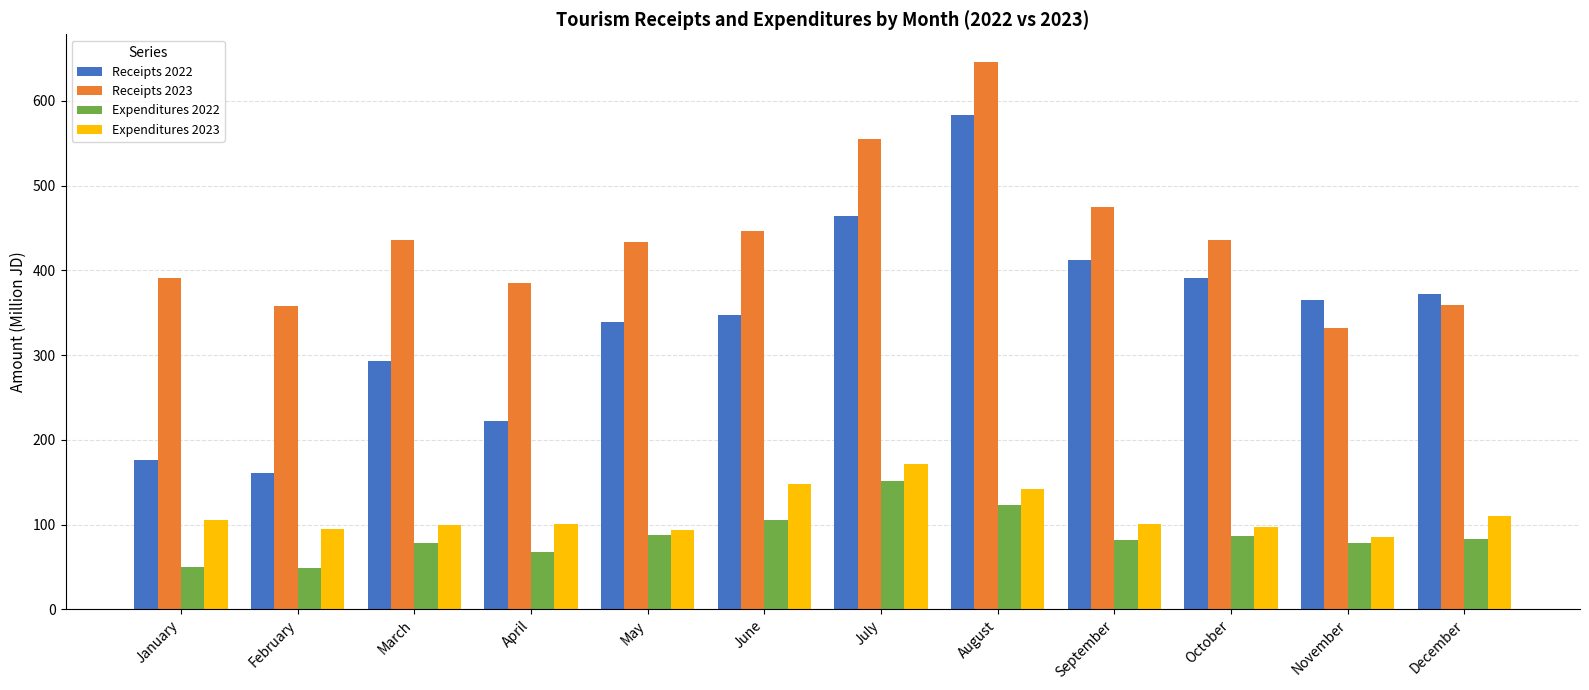

Is it true that Expenditures 2022 equals 85.9 at October?

True